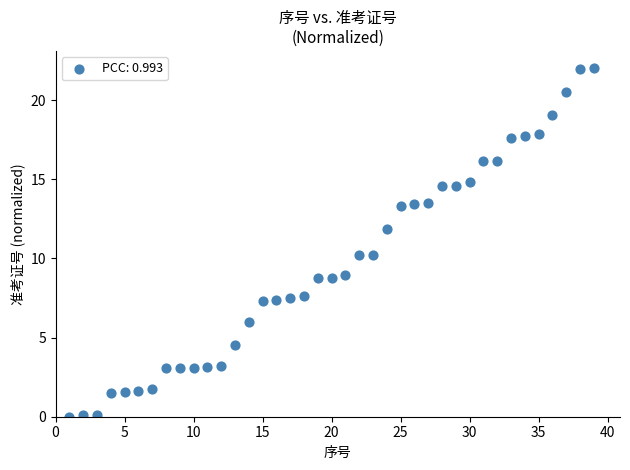

What is the range of Y values (max minus min)?

22.0